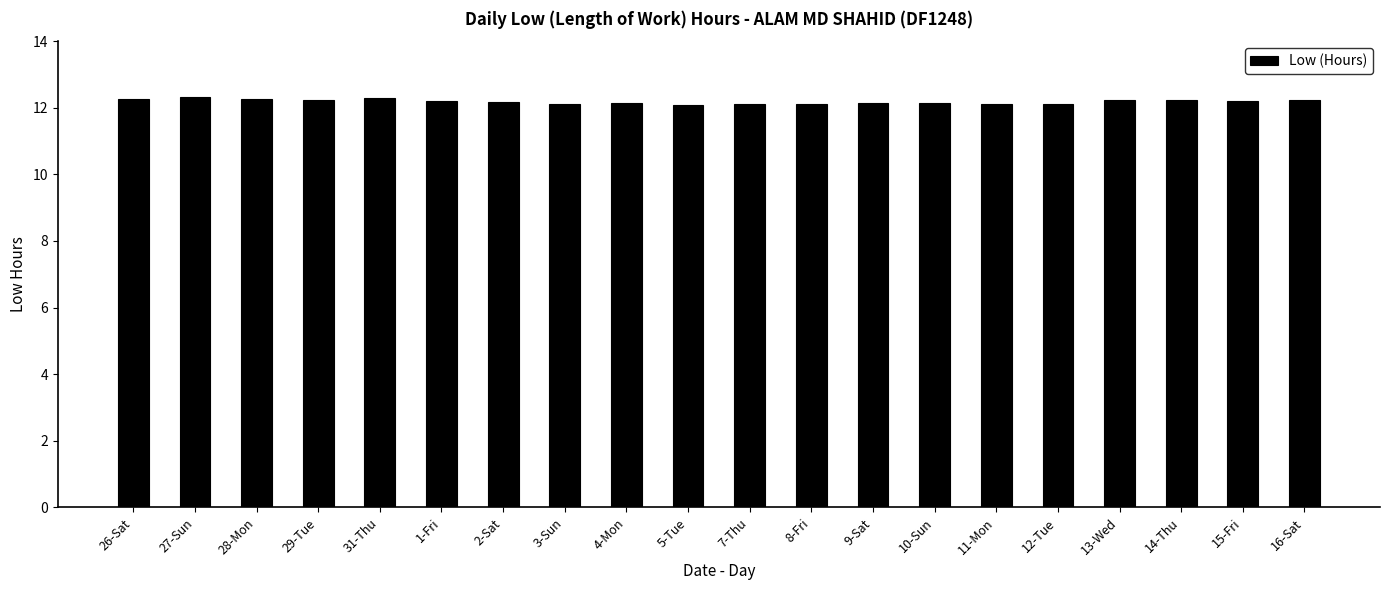

The value at 15-Fri is 12.2. True or false?

True